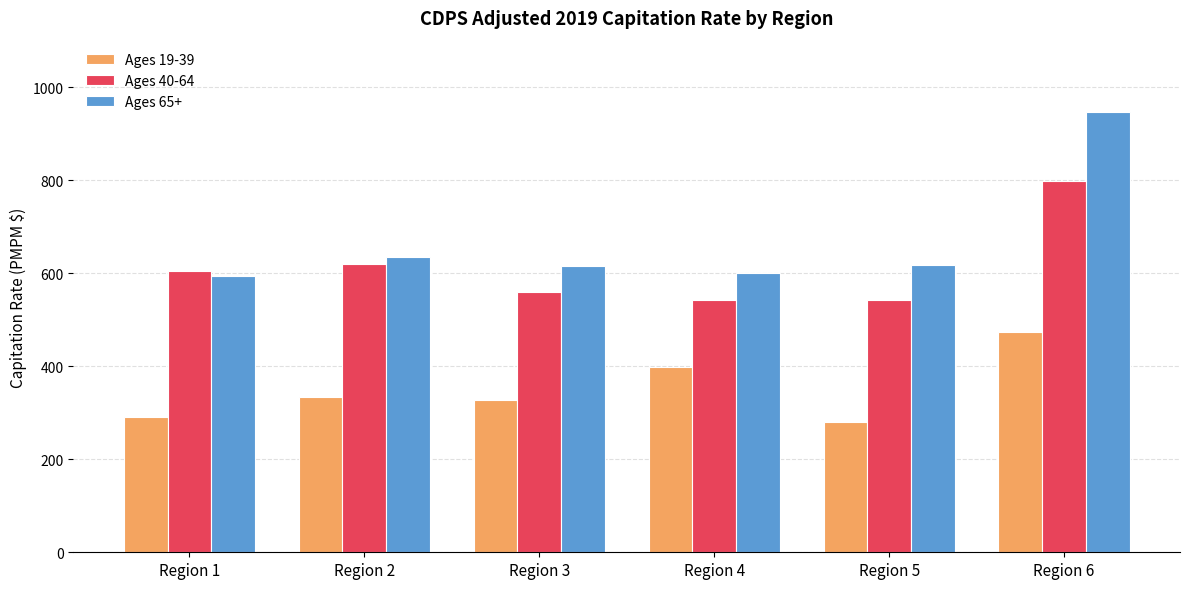

What is the difference between the second highest and second lowest values in the Ages 65+ series?

34.5